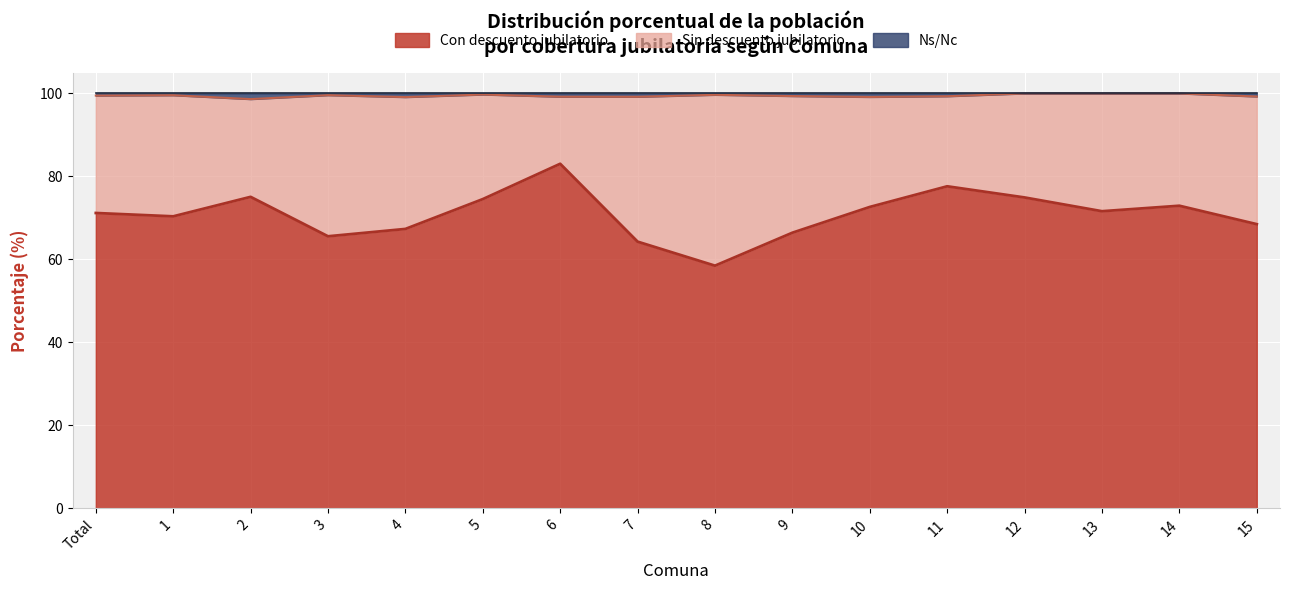

The Con descuento jubilatorio series shows 83.1 at 6. True or false?

True